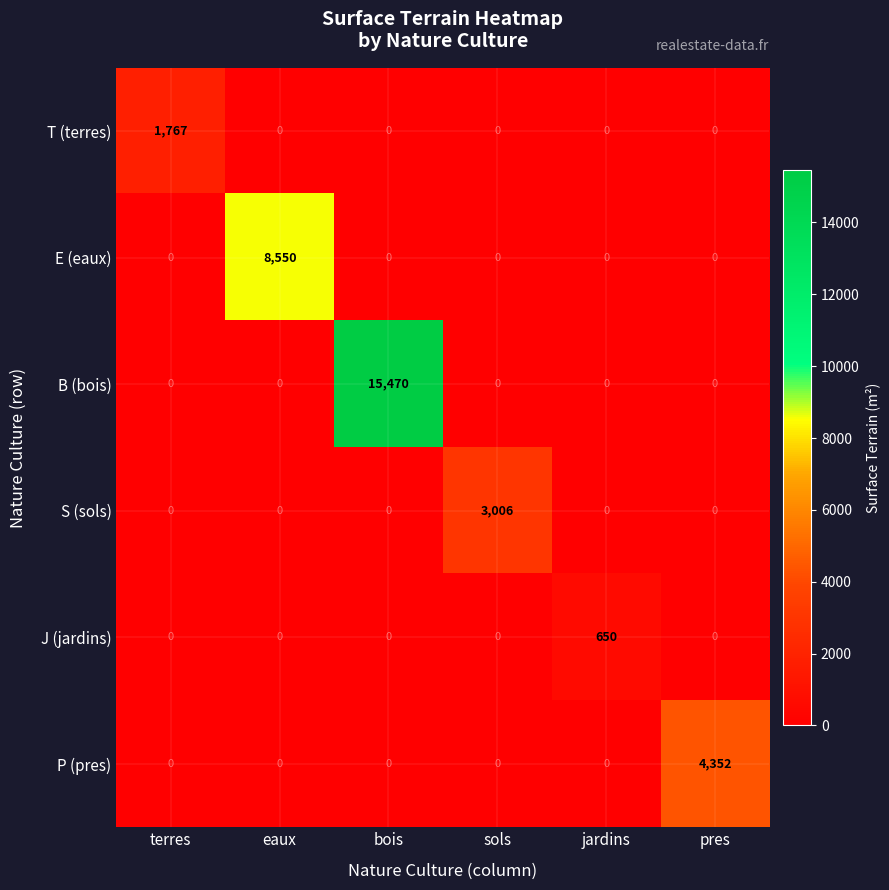

Between terres and jardins, which series saw the biggest shift?

T (terres)